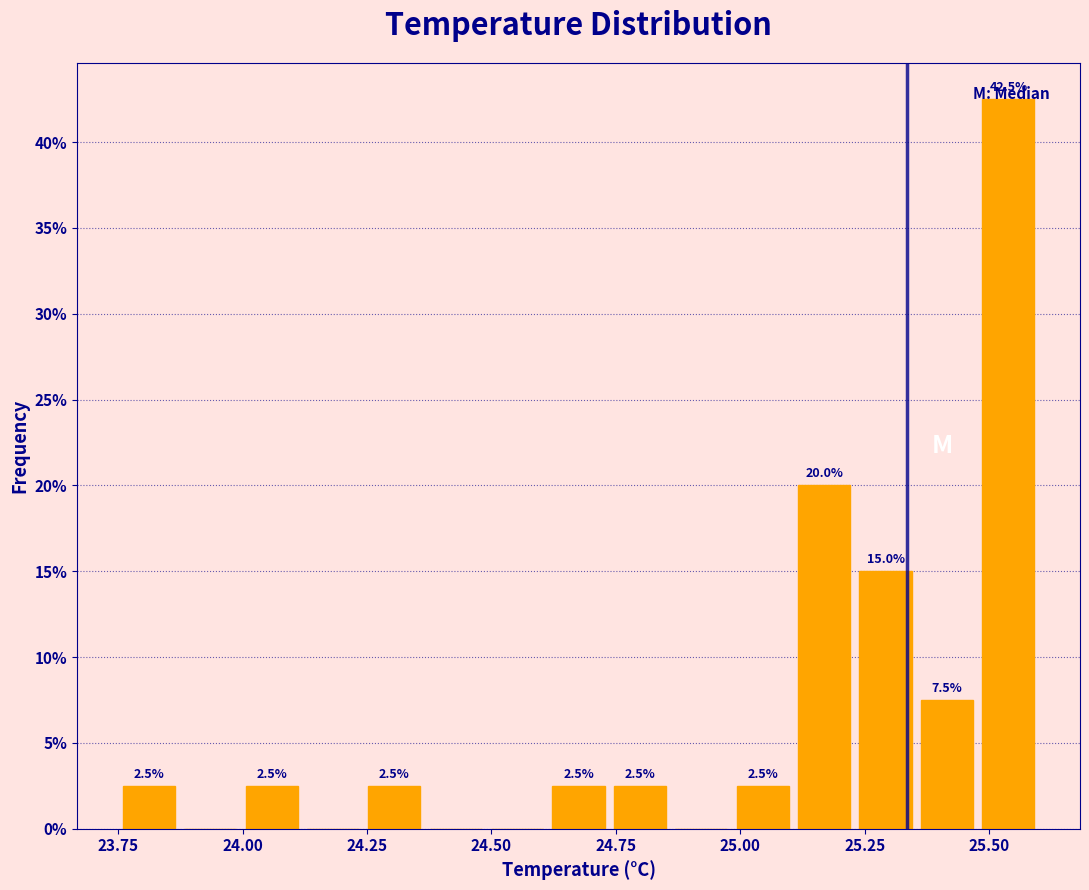

Read against the x-axis, roughly where is the centre of the tallest bar?

25.55